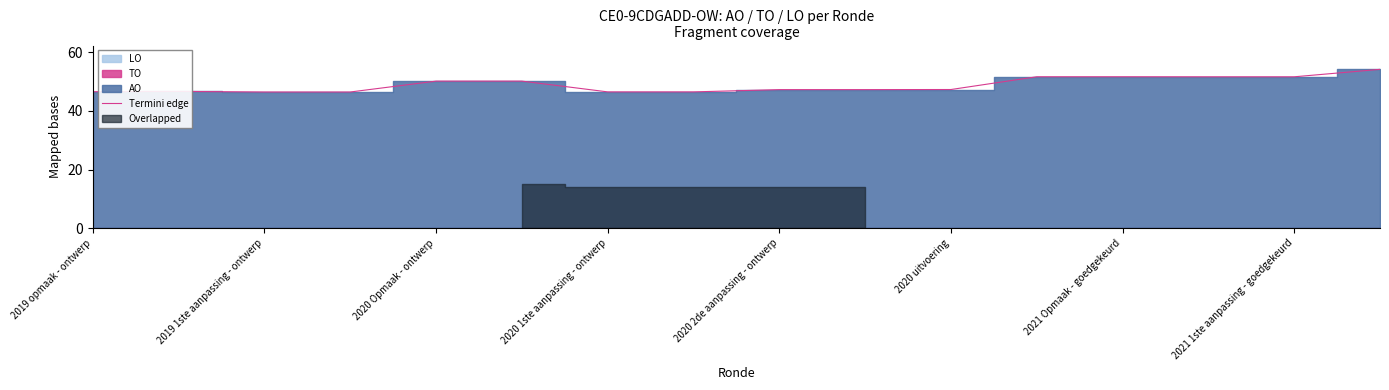

True or false: Termini edge has a value of 51.6 at 2021 Opmaak - goedgekeurd.

True